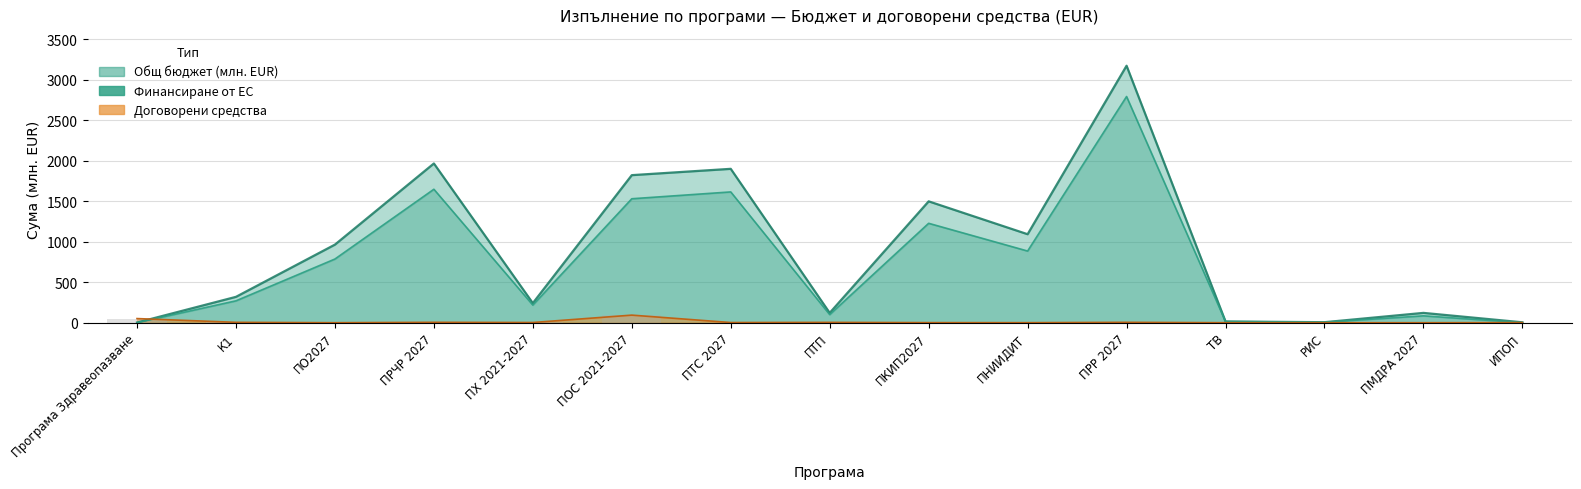

Which series has the largest total across all categories?

Общ бюджет (млн. EUR)